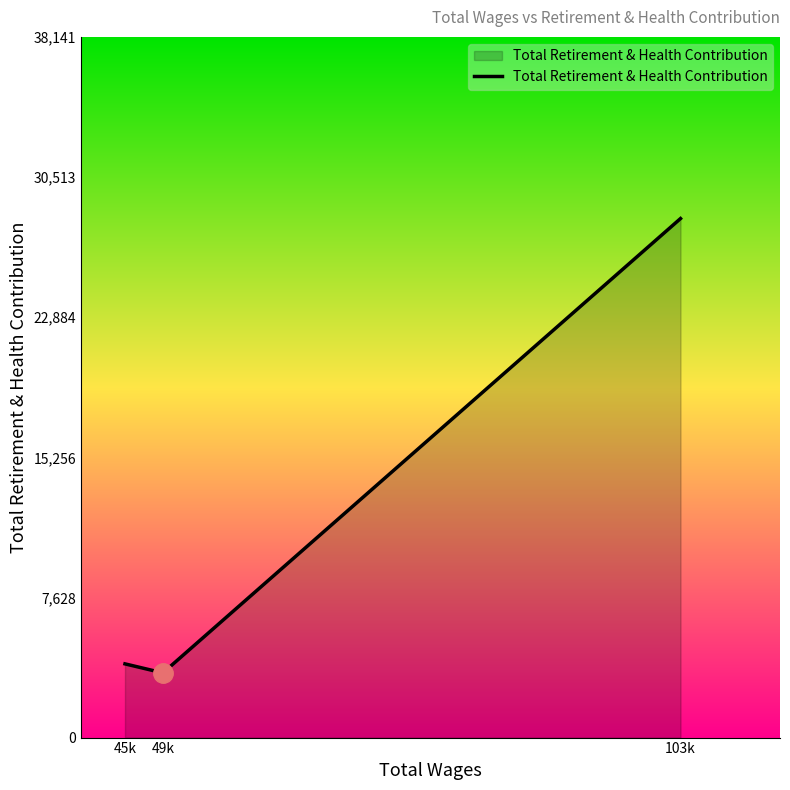

The chart shows a value of 7051 at 103k. True or false?

False